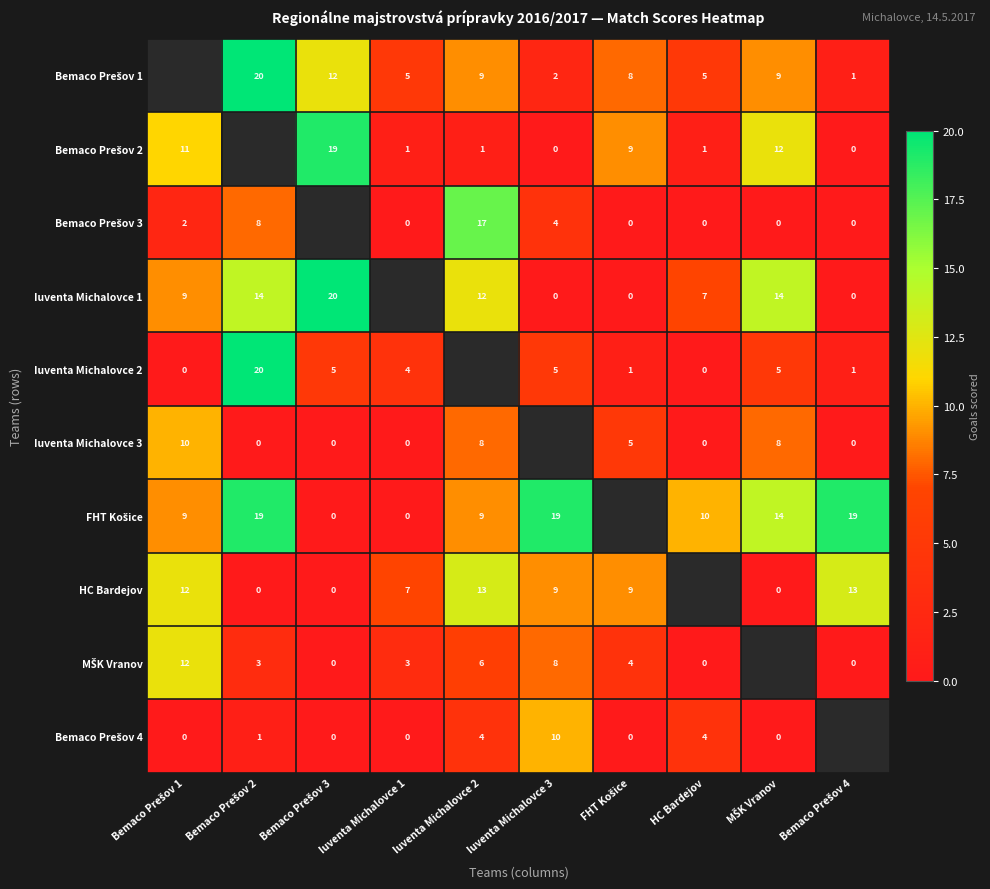

List the series in order of their peak value, highest first.

Bemaco Prešov 1, Iuventa Michalovce 1, Iuventa Michalovce 2, Bemaco Prešov 2, FHT Košice, Bemaco Prešov 3, HC Bardejov, MŠK Vranov, Iuventa Michalovce 3, Bemaco Prešov 4